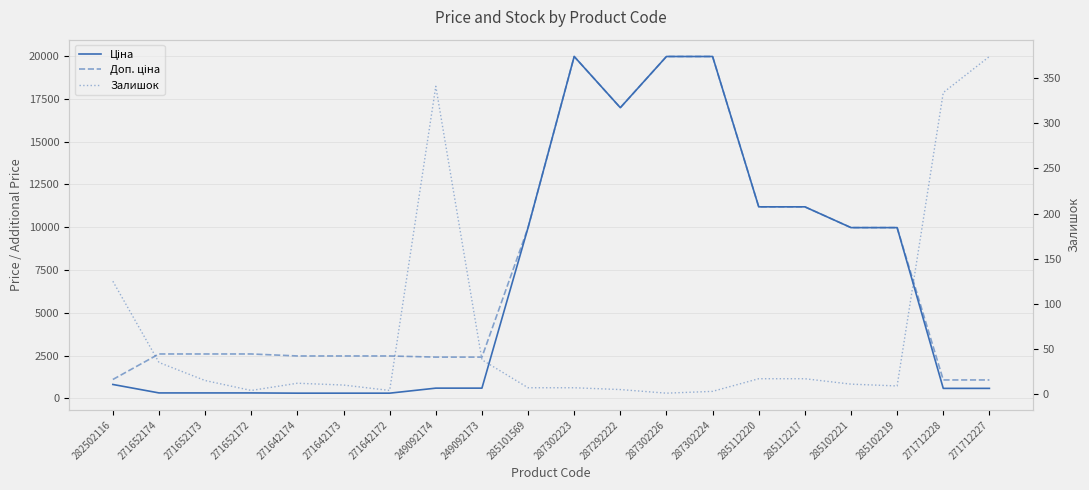

The Доп. ціна series shows 554.4 at 271652173. True or false?

False